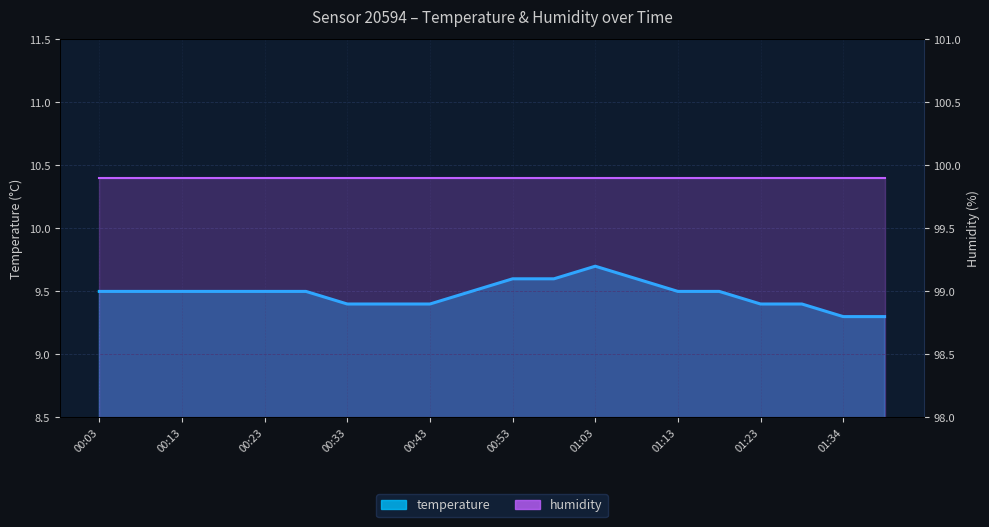

Reading right to left, extract all data points from this chart.

01:39=9.3	01:34=9.3	01:28=9.4	01:23=9.4	01:18=9.5	01:13=9.5	01:08=9.6	01:03=9.7	00:58=9.6	00:53=9.6	00:48=9.5	00:43=9.4	00:38=9.4	00:33=9.4	00:28=9.5	00:23=9.5	00:18=9.5	00:13=9.5	00:08=9.5	00:03=9.5